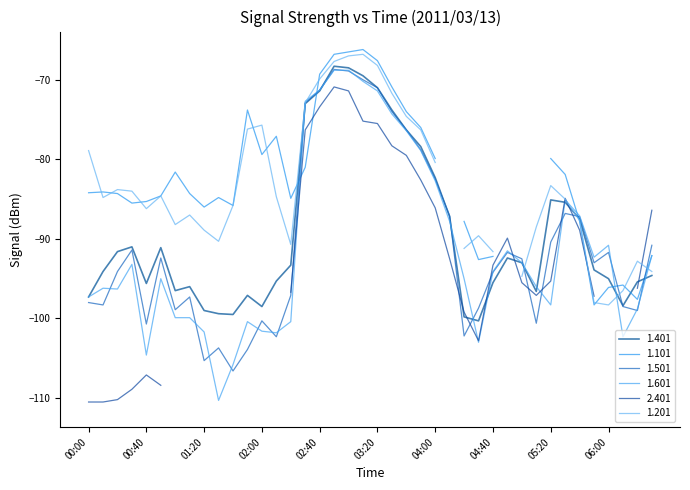

At which category does 1.601 reach its first local peak?

2011/03/13 00:10